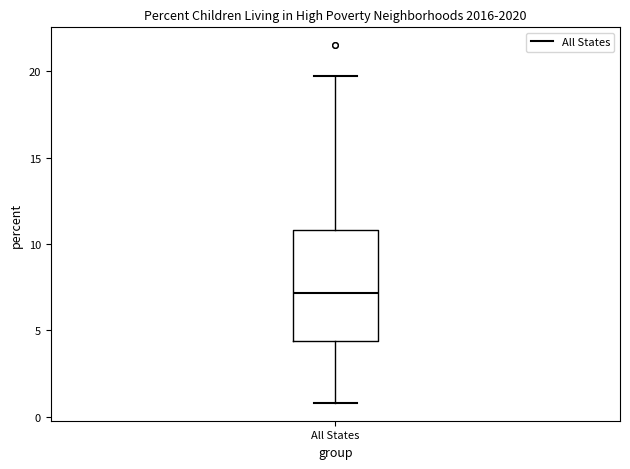

Read this box plot against the y-axis: the position of the median line, the range covered by the box, and the ends of both whiskers. The values are not printed on the chart, so give them approximately, as read against the axis.

median 7.0, box 4.5 to 11.0, whiskers 1.0 to 19.5